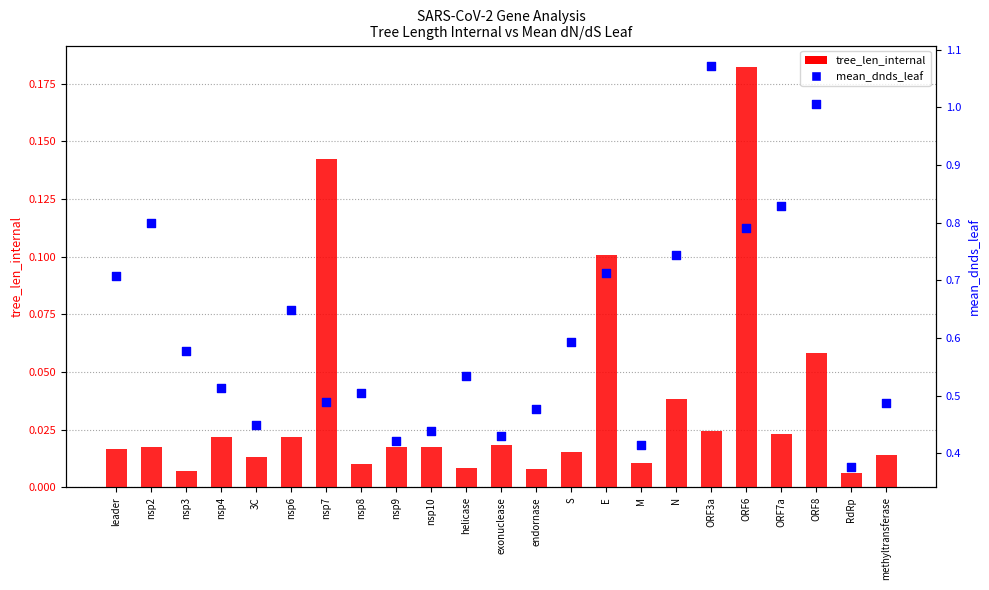

Which series has the largest total across all categories?

mean_dnds_leaf